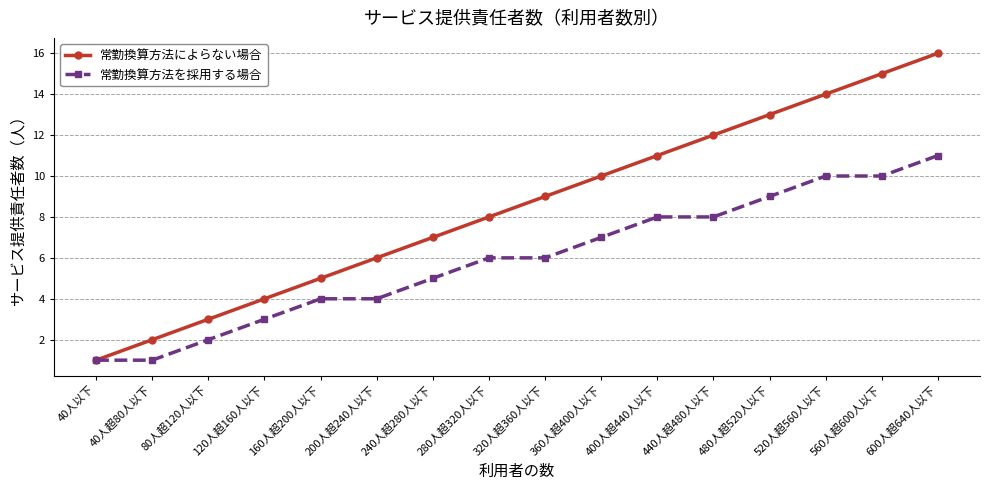

The value of 常勤換算方法を採用する場合 at 360人超400人以下 is 2. True or false?

False